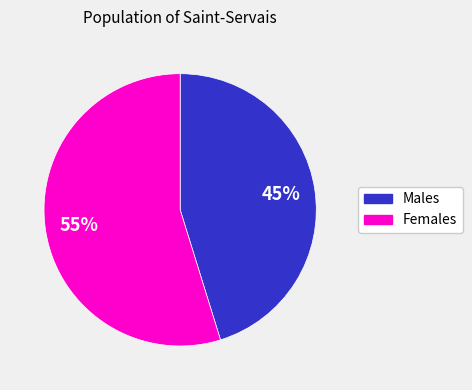

To the nearest percent, what is the average slice percentage?

50%